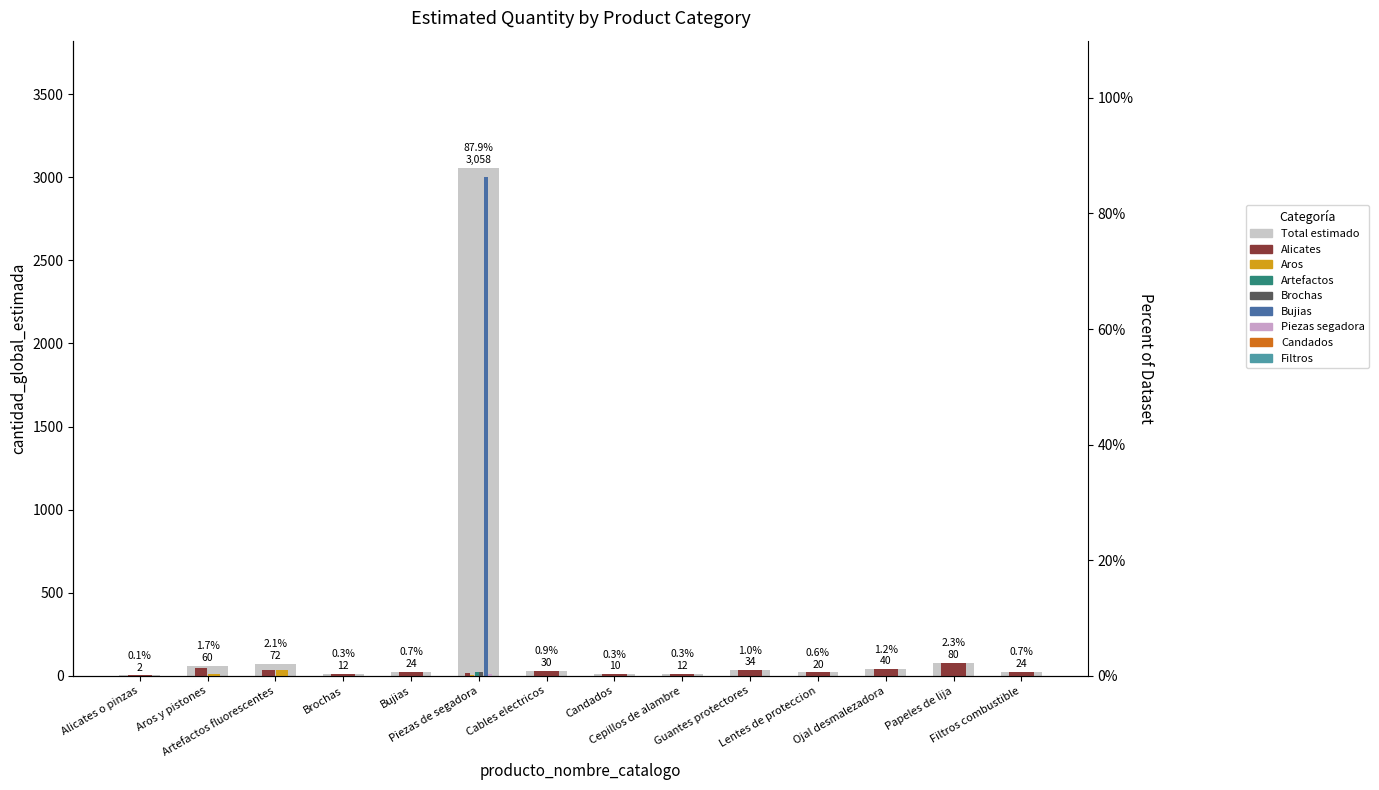

Are the bars grouped side by side (vs. stacked)?

No